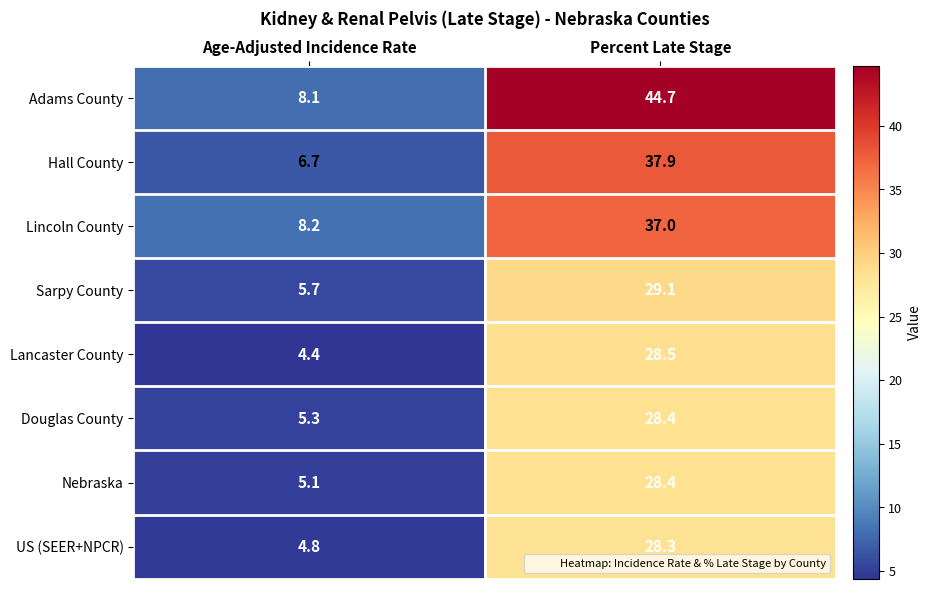

What is the greatest value displayed?

44.7